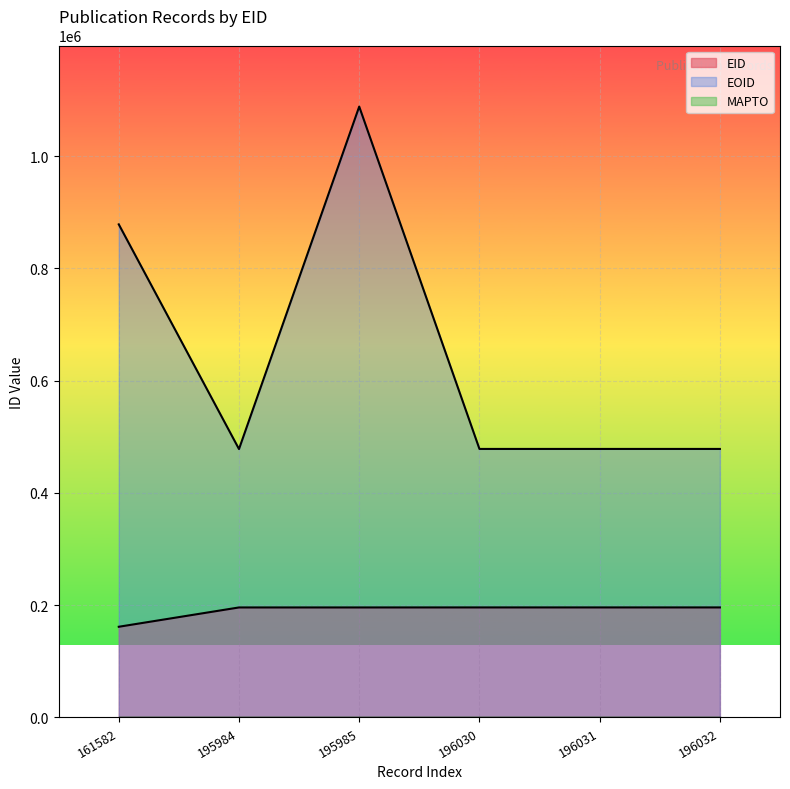

Does the chart display data point markers on the line(s)?

No